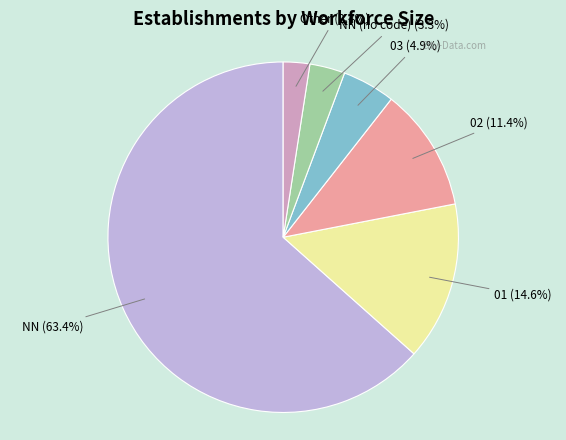

How many segments does this pie chart have?

6